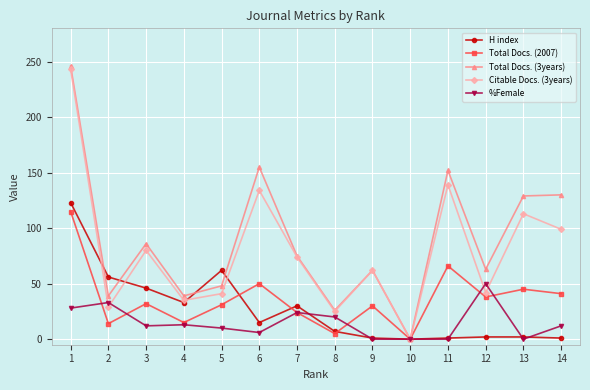

What is the maximum value for H index?

123